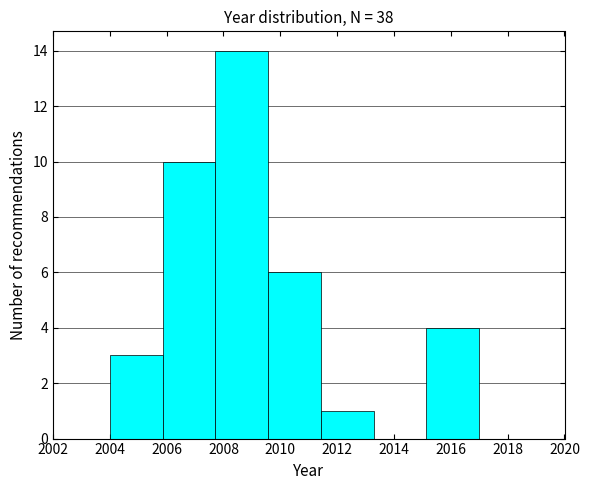

Reading left to right, transcribe this chart: for each bar, give the range it covers on the x-axis and its height. Neither the bar edges nor the heights are printed on the chart, so give them approximately, as read against the axes.

2004.0 to 2005.8: 3
2005.8 to 2007.8: 10
2007.8 to 2009.6: 14
2009.6 to 2011.4: 6
2011.4 to 2013.2: 1
2013.2 to 2015.2: 0
2015.2 to 2017.0: 4